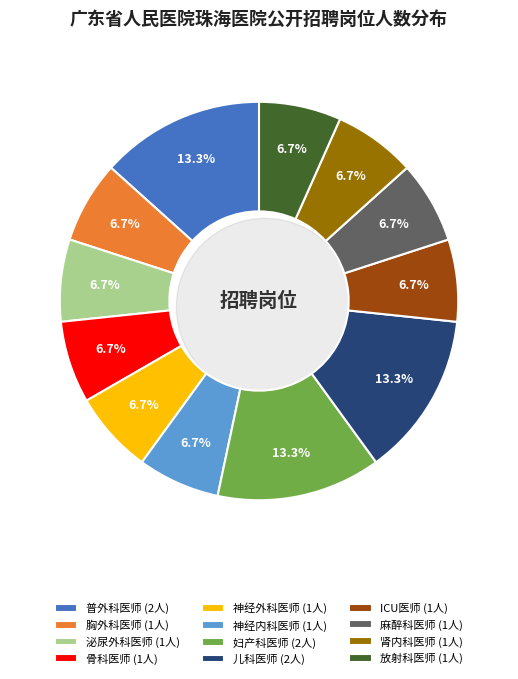

Is 骨科医师 the majority of the pie?

No